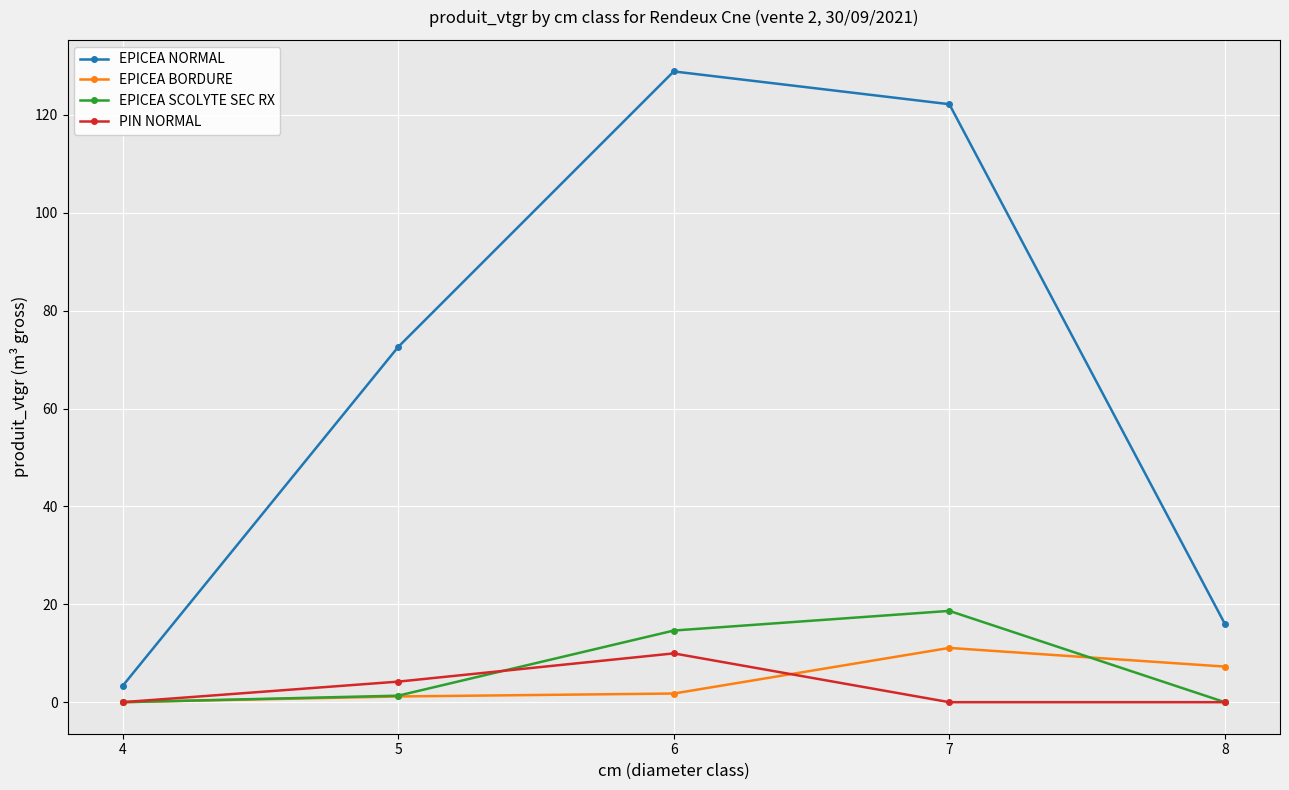

At 7, list the series in order from smallest to largest.

PIN NORMAL, EPICEA BORDURE, EPICEA SCOLYTE SEC RX, EPICEA NORMAL